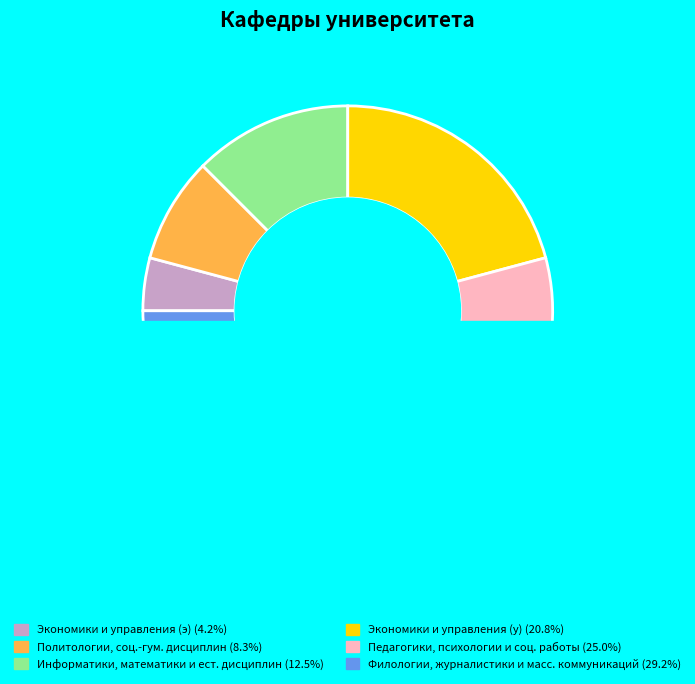

Does Политологии, социально-гуманитарных дисциплин represent more than half of the total?

No